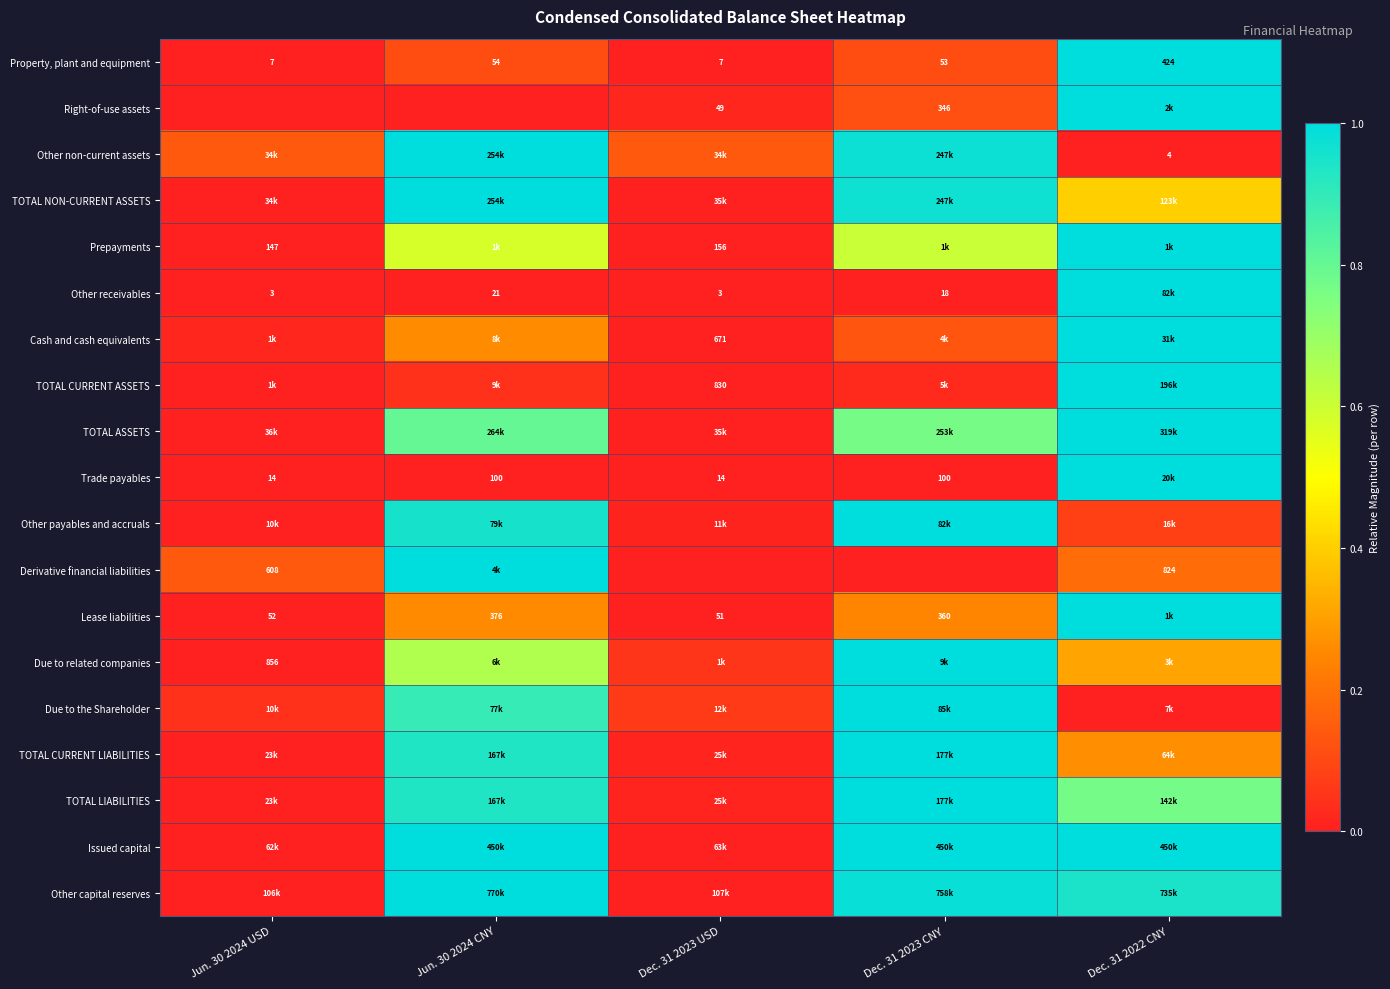

How many data points in Property, plant and equipment are less than 53?

2